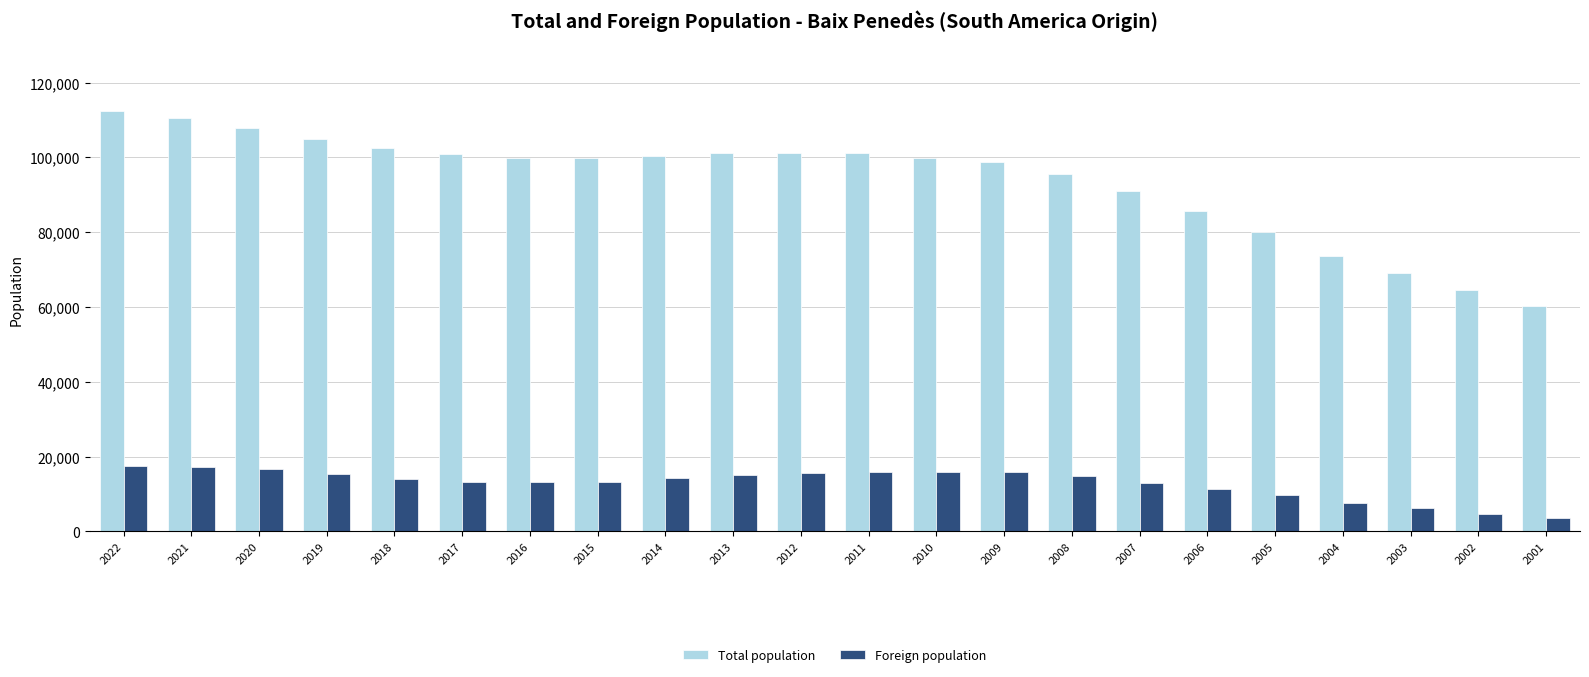

What is the minimum value shown in the chart?

3497